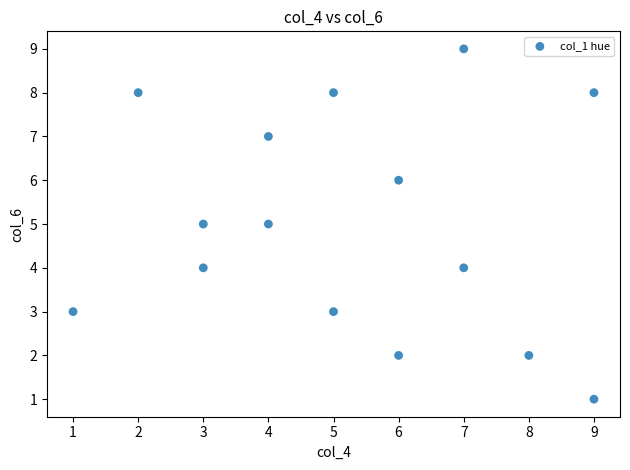

What is the range of X values (max minus min)?

8